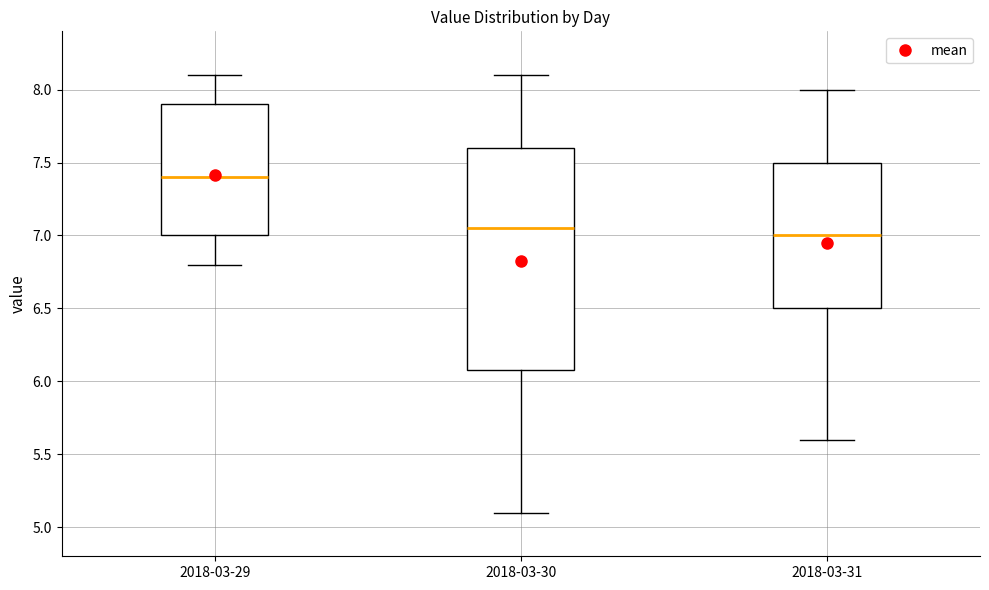

Reading left to right, read every box against the y-axis: the position of its median line, the range the box covers, and the ends of its whiskers. The values are not printed on the chart, so give them approximately, as read against the axis.

2018-03-29: median 7.40, box 7.00 to 7.90, whiskers 6.80 to 8.10
2018-03-30: median 7.05, box 6.10 to 7.60, whiskers 5.10 to 8.10
2018-03-31: median 7.00, box 6.50 to 7.50, whiskers 5.60 to 8.00